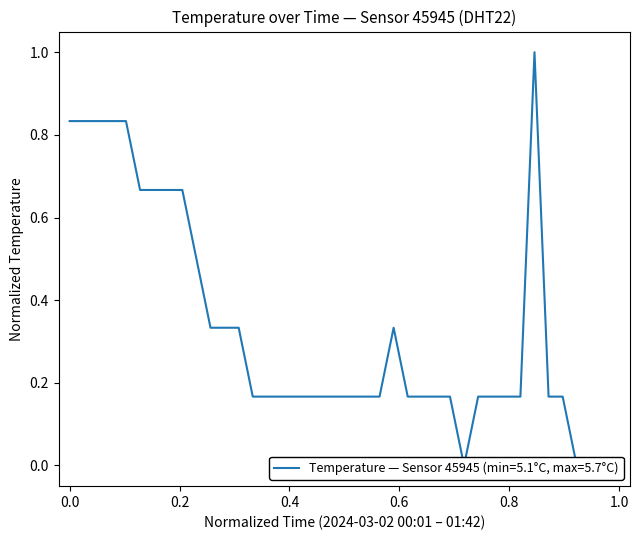

What is the value of the 23rd point from the left?

0.2